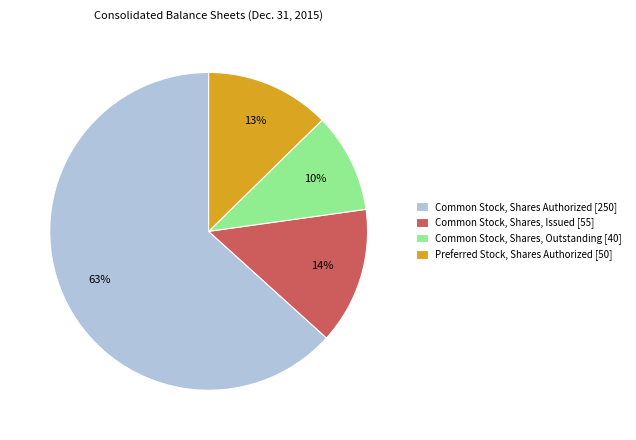

Do Common Stock, Shares Authorized [250] and Common Stock, Shares, Outstanding [40] together represent more than half of the pie?

Yes